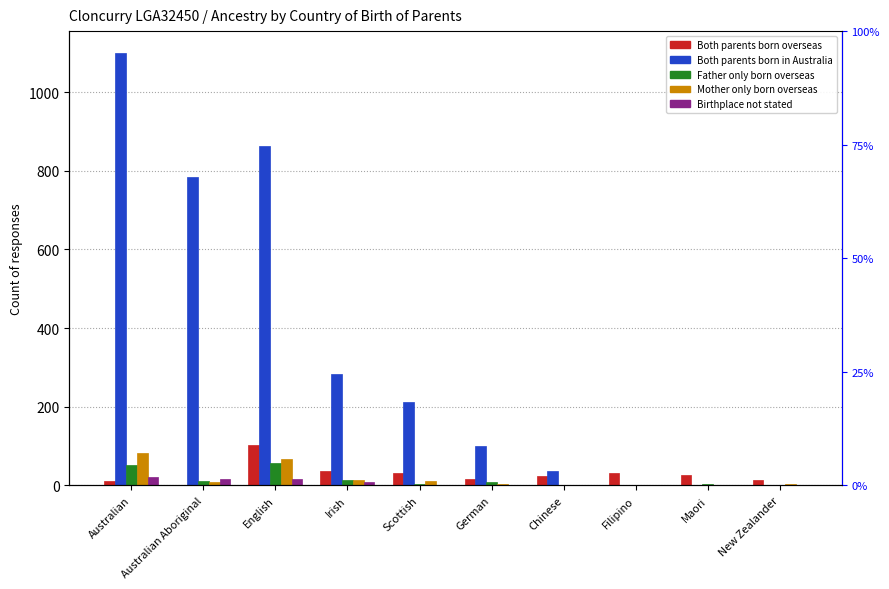

Does the chart contain stacked bars?

No